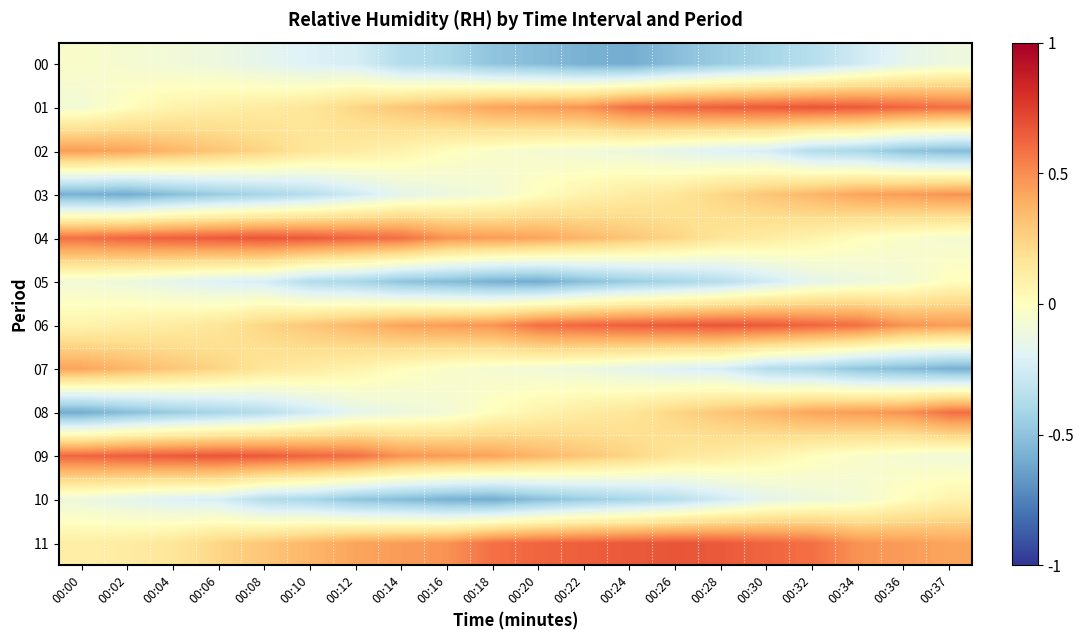

Reading left to right, extract all data points from this chart.

00: 00:00=-0.0	00:02=-0.1	00:04=-0.1	00:06=-0.1	00:08=-0.2	00:10=-0.2	00:12=-0.2	00:14=-0.4	00:16=-0.4	00:18=-0.5	00:20=-0.5	00:22=-0.6	00:24=-0.6	00:26=-0.5	00:28=-0.5	00:30=-0.4	00:32=-0.4	00:34=-0.3	00:36=-0.2	00:37=-0.1
01: 00:00=-0.1	00:02=0.0	00:04=0.1	00:06=0.1	00:08=0.1	00:10=0.2	00:12=0.2	00:14=0.3	00:16=0.4	00:18=0.4	00:20=0.5	00:22=0.5	00:24=0.6	00:26=0.6	00:28=0.6	00:30=0.7	00:32=0.7	00:34=0.7	00:36=0.6	00:37=0.6
02: 00:00=0.5	00:02=0.4	00:04=0.4	00:06=0.3	00:08=0.2	00:10=0.2	00:12=0.1	00:14=0.1	00:16=0.0	00:18=-0.0	00:20=-0.1	00:22=-0.1	00:24=-0.1	00:26=-0.2	00:28=-0.2	00:30=-0.2	00:32=-0.4	00:34=-0.4	00:36=-0.5	00:37=-0.5
03: 00:00=-0.6	00:02=-0.6	00:04=-0.5	00:06=-0.5	00:08=-0.4	00:10=-0.4	00:12=-0.3	00:14=-0.2	00:16=-0.1	00:18=-0.1	00:20=0.0	00:22=0.1	00:24=0.1	00:26=0.2	00:28=0.2	00:30=0.3	00:32=0.4	00:34=0.4	00:36=0.5	00:37=0.5
04: 00:00=0.6	00:02=0.6	00:04=0.6	00:06=0.7	00:08=0.7	00:10=0.7	00:12=0.6	00:14=0.6	00:16=0.5	00:18=0.5	00:20=0.4	00:22=0.4	00:24=0.3	00:26=0.2	00:28=0.2	00:30=0.1	00:32=0.1	00:34=0.0	00:36=-0.0	00:37=-0.1
05: 00:00=-0.1	00:02=-0.1	00:04=-0.2	00:06=-0.2	00:08=-0.2	00:10=-0.4	00:12=-0.4	00:14=-0.5	00:16=-0.5	00:18=-0.6	00:20=-0.6	00:22=-0.5	00:24=-0.5	00:26=-0.4	00:28=-0.4	00:30=-0.3	00:32=-0.2	00:34=-0.1	00:36=-0.1	00:37=0.0
06: 00:00=0.1	00:02=0.1	00:04=0.1	00:06=0.2	00:08=0.2	00:10=0.3	00:12=0.4	00:14=0.4	00:16=0.5	00:18=0.5	00:20=0.6	00:22=0.6	00:24=0.6	00:26=0.7	00:28=0.7	00:30=0.7	00:32=0.6	00:34=0.6	00:36=0.5	00:37=0.5
07: 00:00=0.4	00:02=0.4	00:04=0.3	00:06=0.2	00:08=0.2	00:10=0.1	00:12=0.1	00:14=0.0	00:16=-0.0	00:18=-0.1	00:20=-0.1	00:22=-0.1	00:24=-0.2	00:26=-0.2	00:28=-0.2	00:30=-0.4	00:32=-0.4	00:34=-0.5	00:36=-0.5	00:37=-0.6
08: 00:00=-0.6	00:02=-0.5	00:04=-0.5	00:06=-0.4	00:08=-0.4	00:10=-0.3	00:12=-0.2	00:14=-0.1	00:16=-0.1	00:18=0.0	00:20=0.1	00:22=0.1	00:24=0.2	00:26=0.2	00:28=0.3	00:30=0.4	00:32=0.4	00:34=0.5	00:36=0.5	00:37=0.6
09: 00:00=0.6	00:02=0.6	00:04=0.7	00:06=0.7	00:08=0.7	00:10=0.6	00:12=0.6	00:14=0.5	00:16=0.5	00:18=0.4	00:20=0.4	00:22=0.3	00:24=0.2	00:26=0.2	00:28=0.1	00:30=0.1	00:32=0.0	00:34=-0.0	00:36=-0.1	00:37=-0.1
10: 00:00=-0.1	00:02=-0.2	00:04=-0.2	00:06=-0.2	00:08=-0.4	00:10=-0.4	00:12=-0.5	00:14=-0.5	00:16=-0.6	00:18=-0.6	00:20=-0.5	00:22=-0.5	00:24=-0.4	00:26=-0.4	00:28=-0.3	00:30=-0.2	00:32=-0.1	00:34=-0.1	00:36=0.0	00:37=0.1
11: 00:00=0.1	00:02=0.1	00:04=0.2	00:06=0.2	00:08=0.3	00:10=0.4	00:12=0.4	00:14=0.5	00:16=0.5	00:18=0.6	00:20=0.6	00:22=0.6	00:24=0.7	00:26=0.7	00:28=0.7	00:30=0.6	00:32=0.6	00:34=0.5	00:36=0.5	00:37=0.4